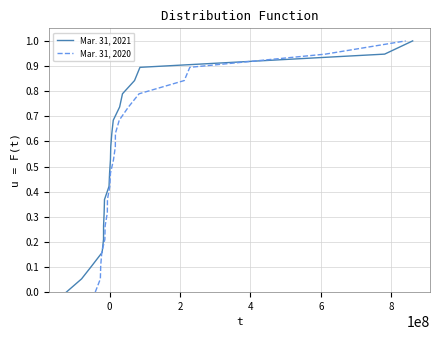

Does the chart display data point markers on the line(s)?

No